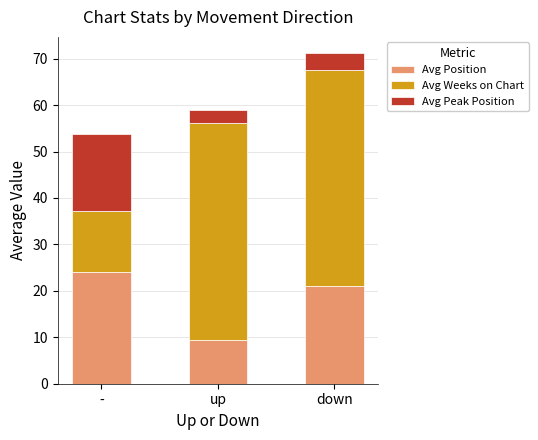

How many series are shown in this chart?

3